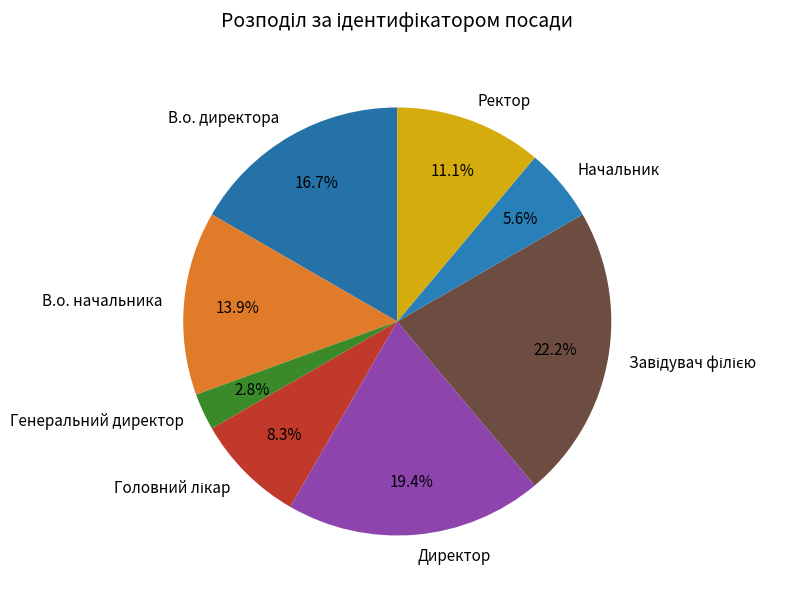

To the nearest percent, what percentage of the pie is Ректор?

11%